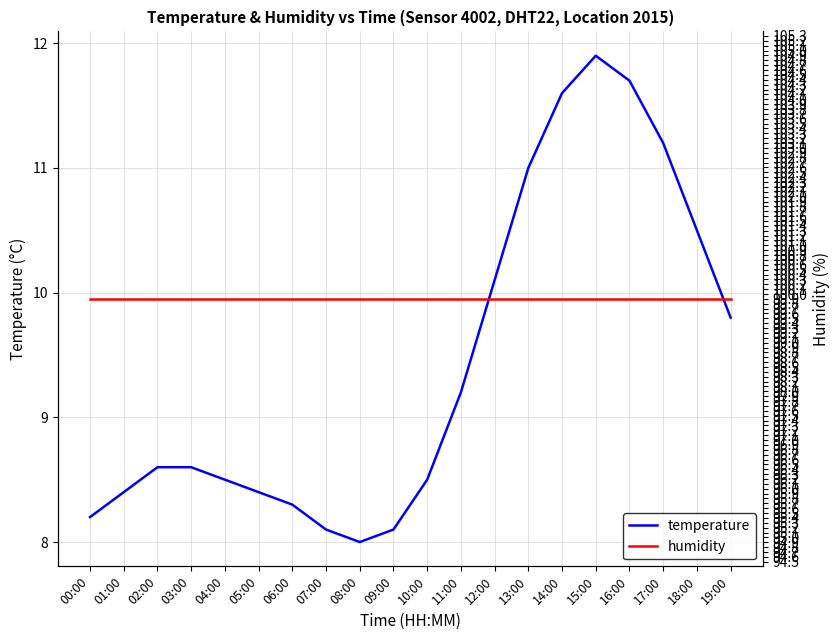

Is the value of humidity at 02:00 greater than the value of temperature at 08:00?

Yes